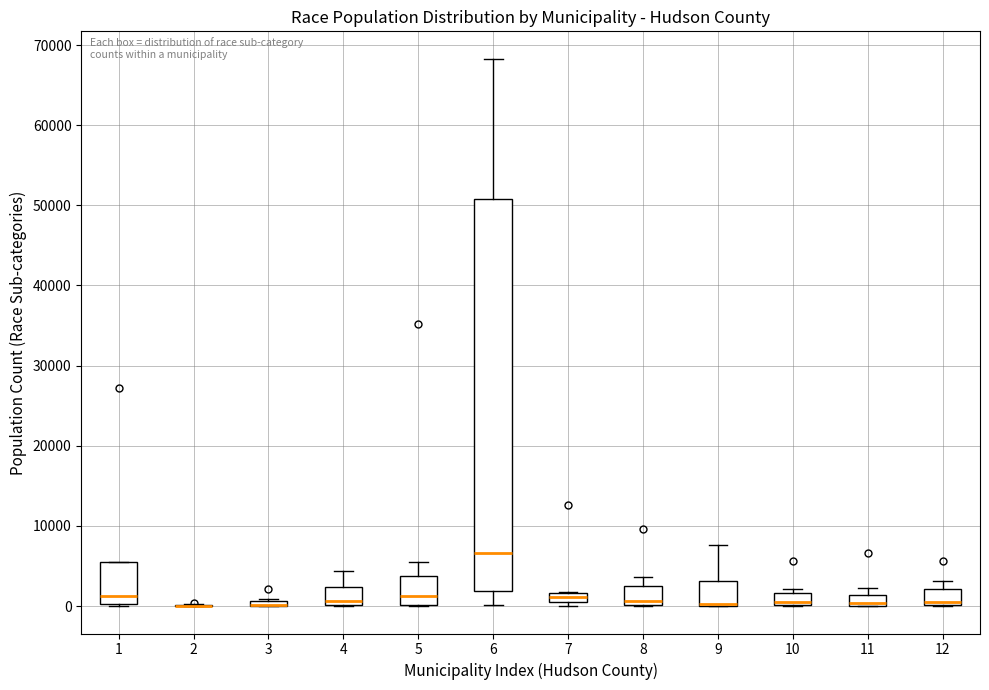

Where does the median line of the box at x = 1 sit on the y-axis? The values are not printed on the chart, so give them approximately, as read against the axis.

1000